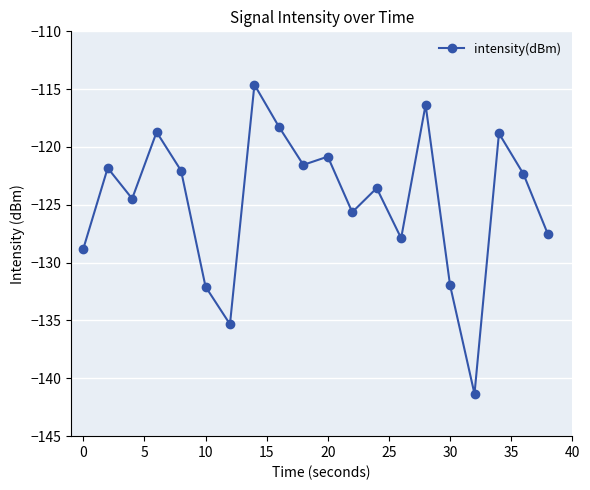

What is the difference between the second highest and minimum values?

25.0